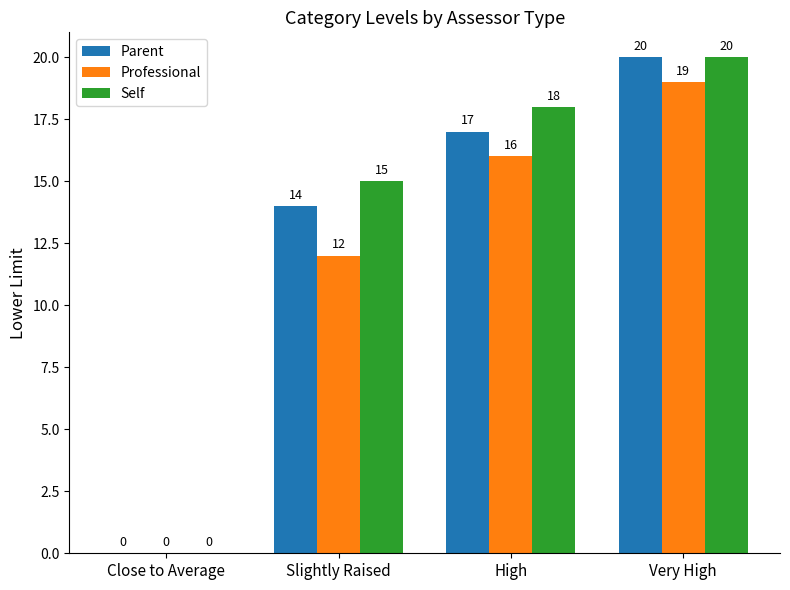

Read the Self value at Slightly Raised.

15